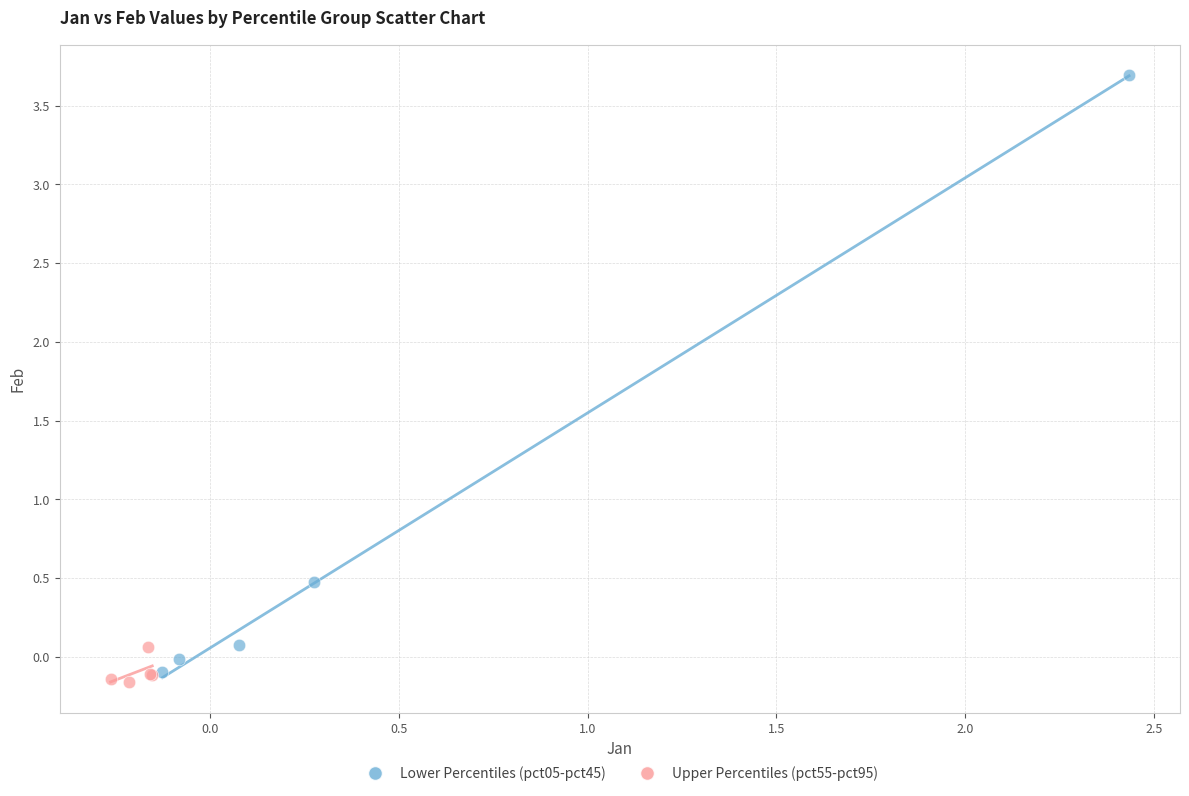

Which series has the largest Y range (max minus min)?

Lower Percentiles (pct05-pct45)